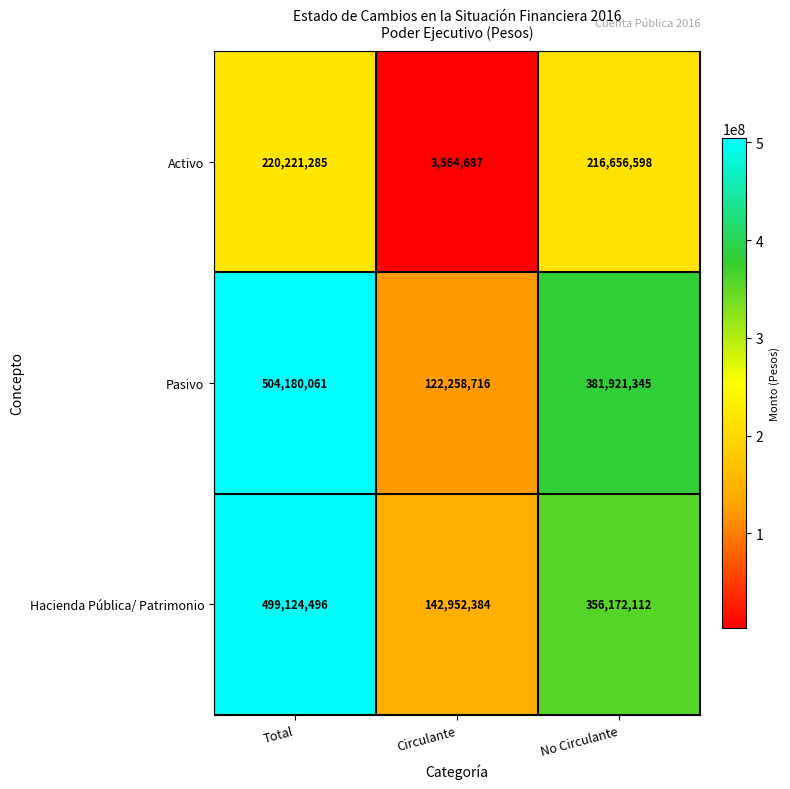

What is the difference between the maximum and second lowest values in the Pasivo series?

122258716